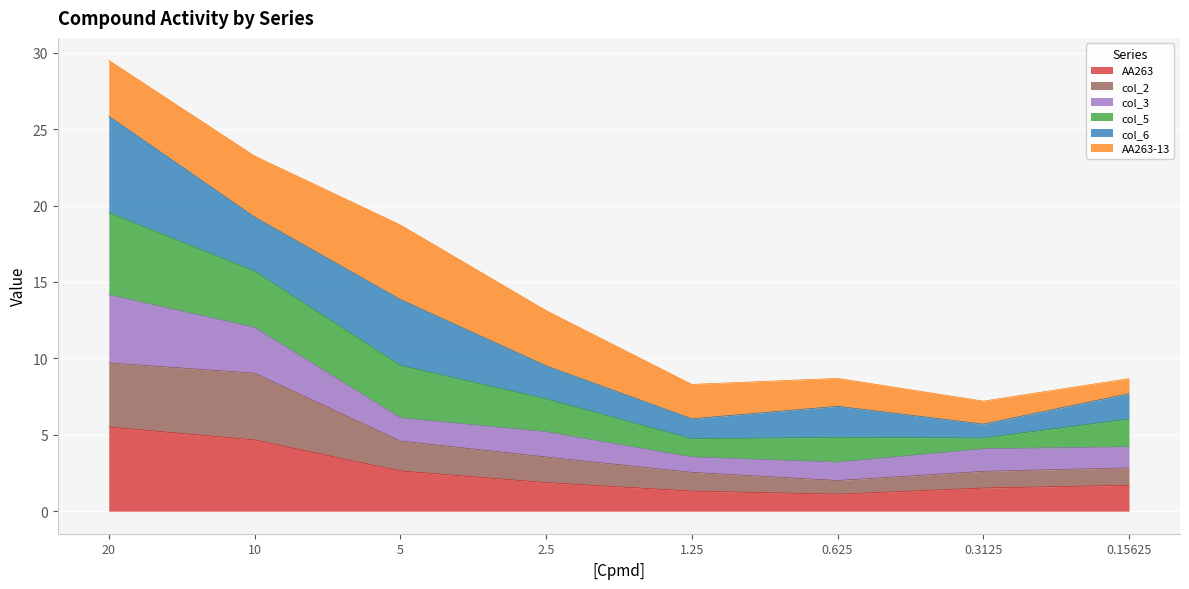

True or false: AA263 and col_2 cross at least once.

False